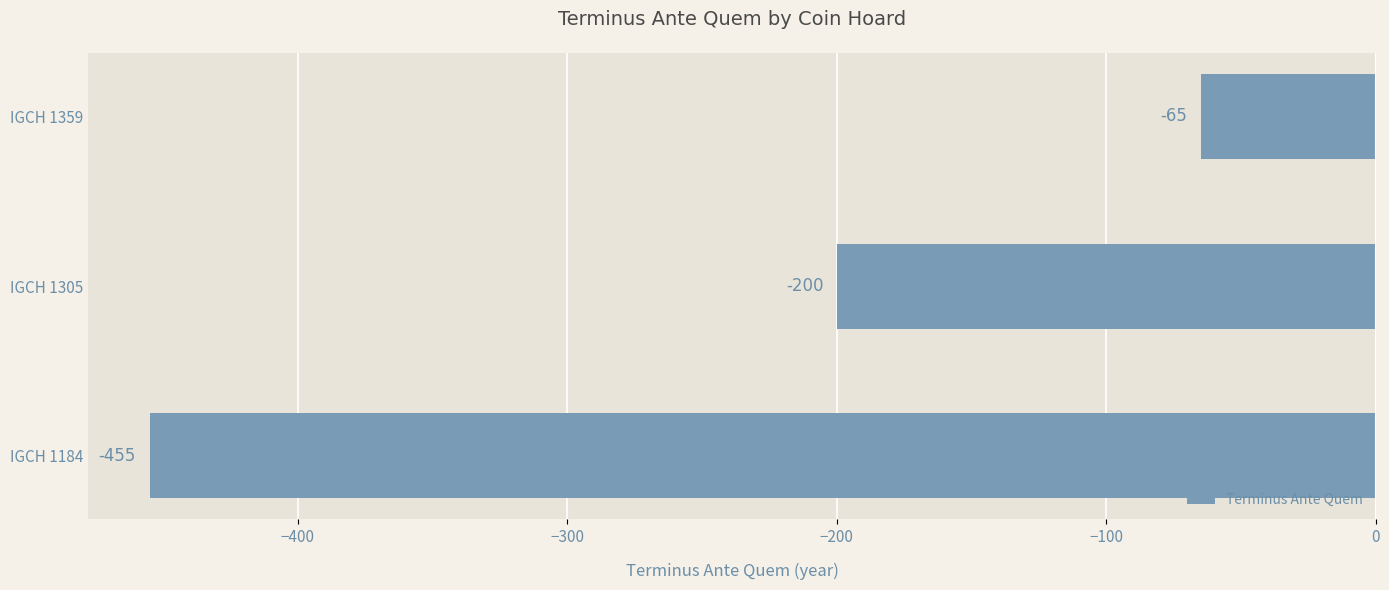

Is it true that the value at IGCH 1359 is -65?

True